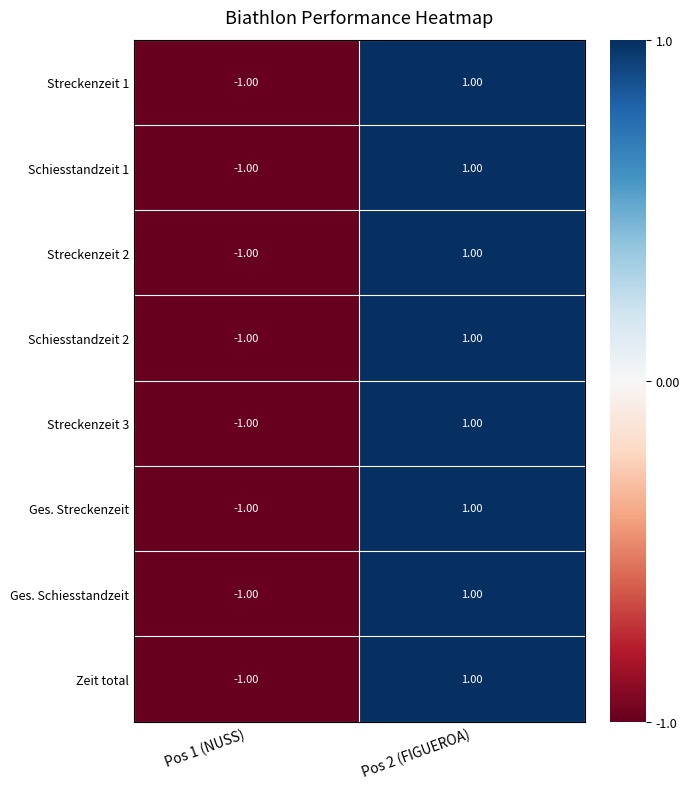

Rank the categories by Schiesstandzeit 1 value from highest to lowest.

Pos 2 (FIGUEROA), Pos 1 (NUSS)